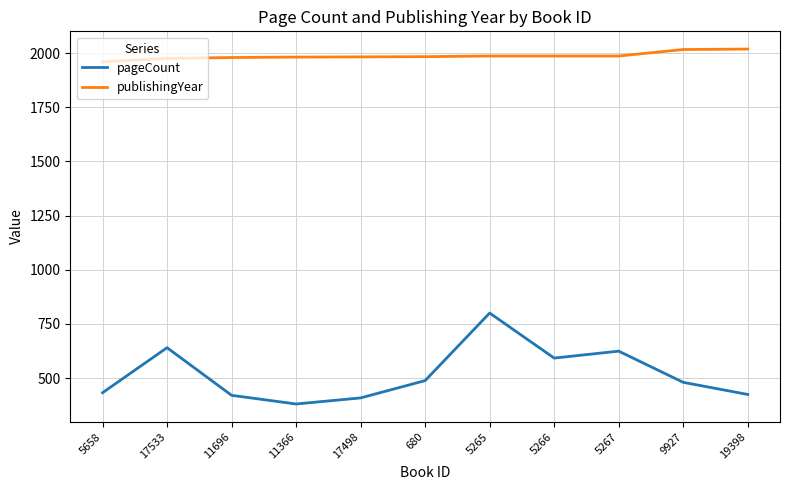

Rank the series at 17498 from lowest to highest value.

pageCount, publishingYear